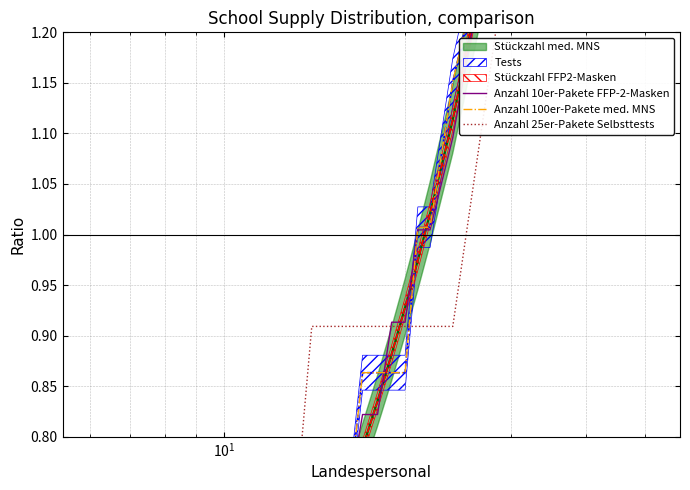

True or false: Anzahl 25er-Pakete Selbsttests has more than 0 interior local peaks.

False